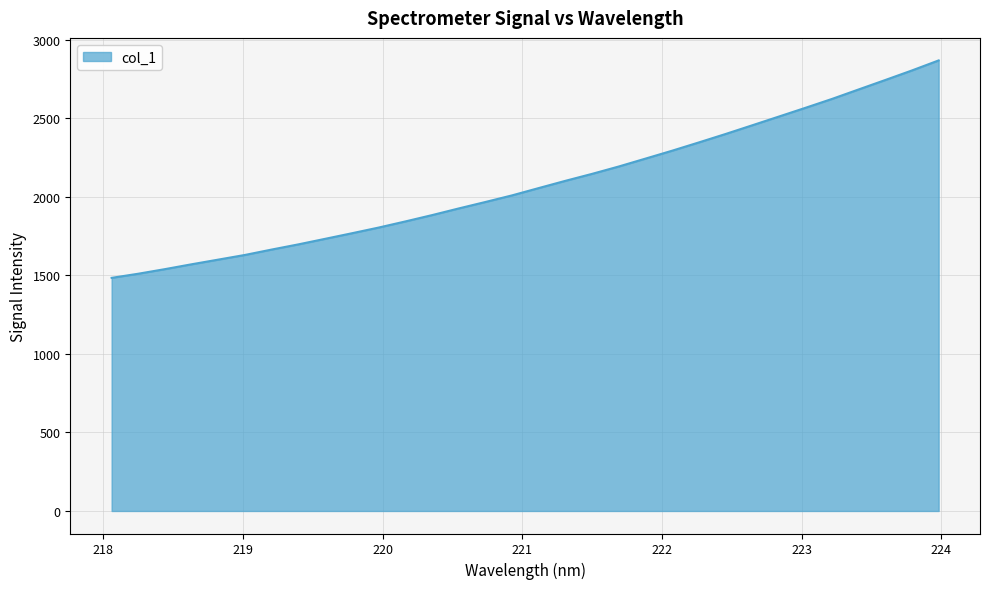

What is the difference between the maximum and minimum values?

1384.1